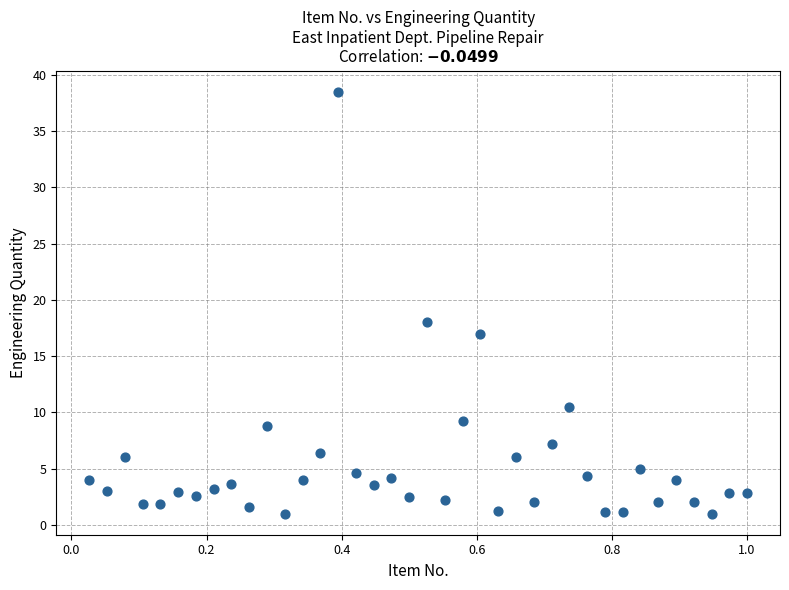

What Y value in the scatter plot is closest to 19?

18.0